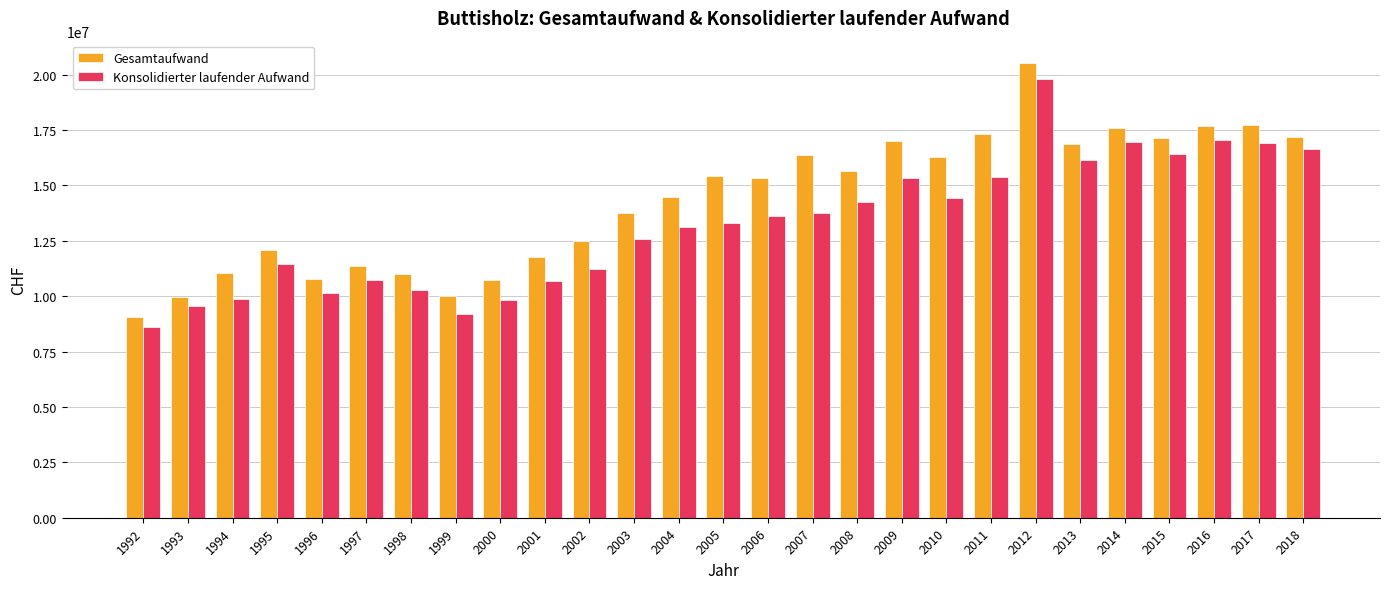

What is the sum of the Konsolidierter laufender Aufwand values at 1996 and 2013?

26283597